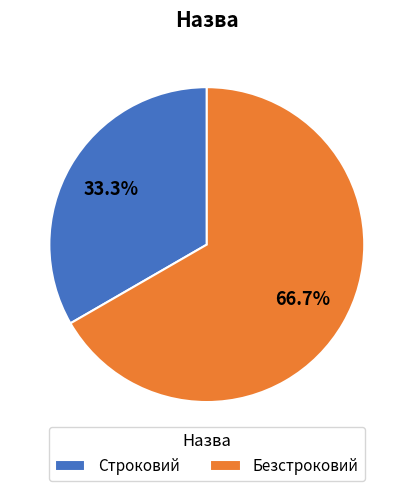

Approximately how many times larger is the value at Безстроковий compared to Строковий?

2.0